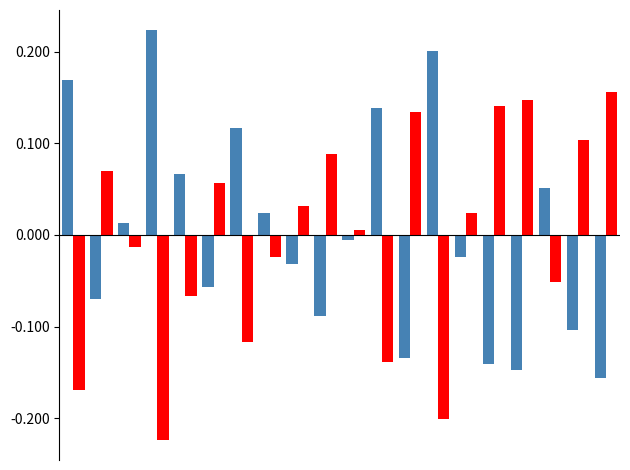

How many categories are shown in the chart?

20